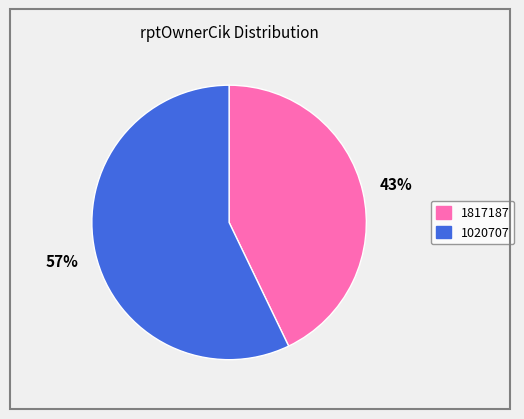

Is the sum of 1817187 and 1020707 greater than half?

Yes